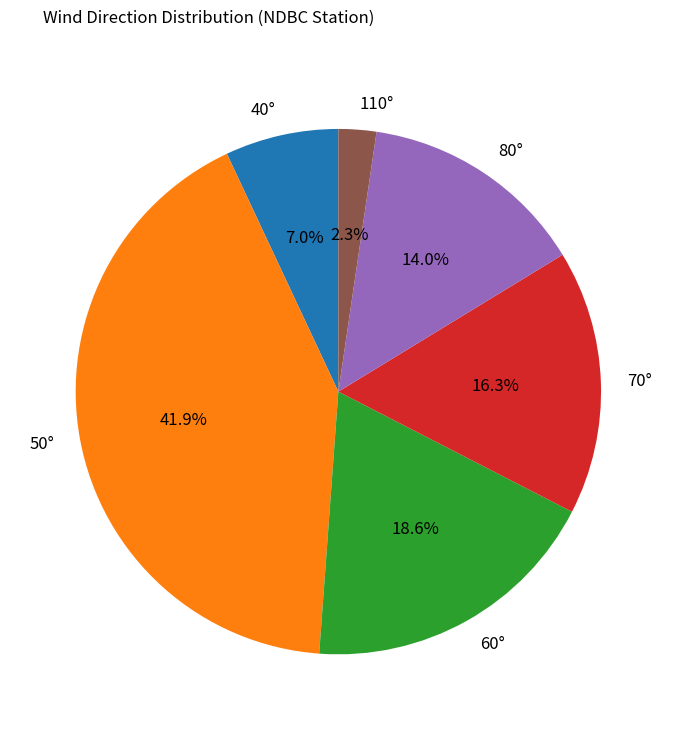

Combined, do 40° and 80° account for over 50%?

No